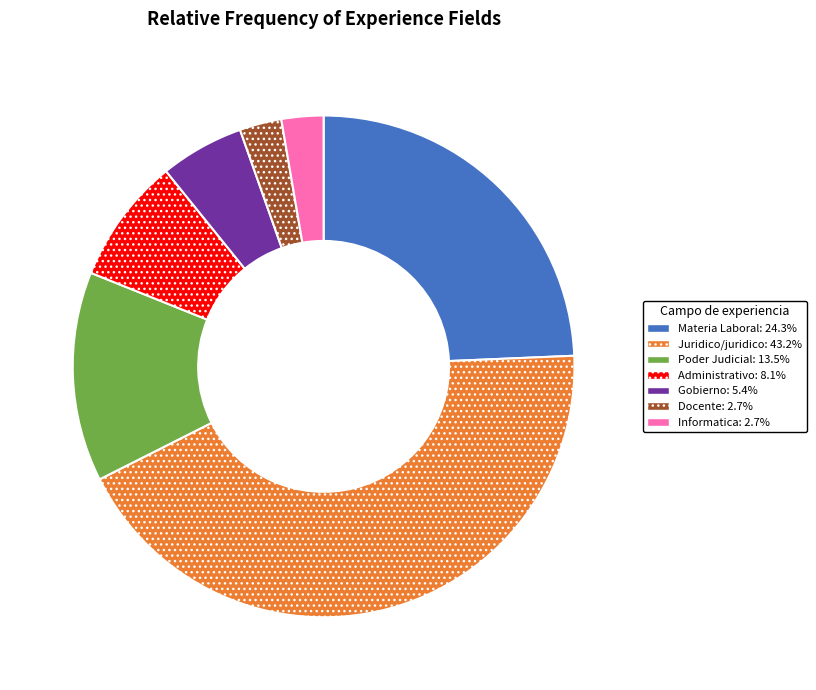

Is there any slice that represents more than half of the pie?

No